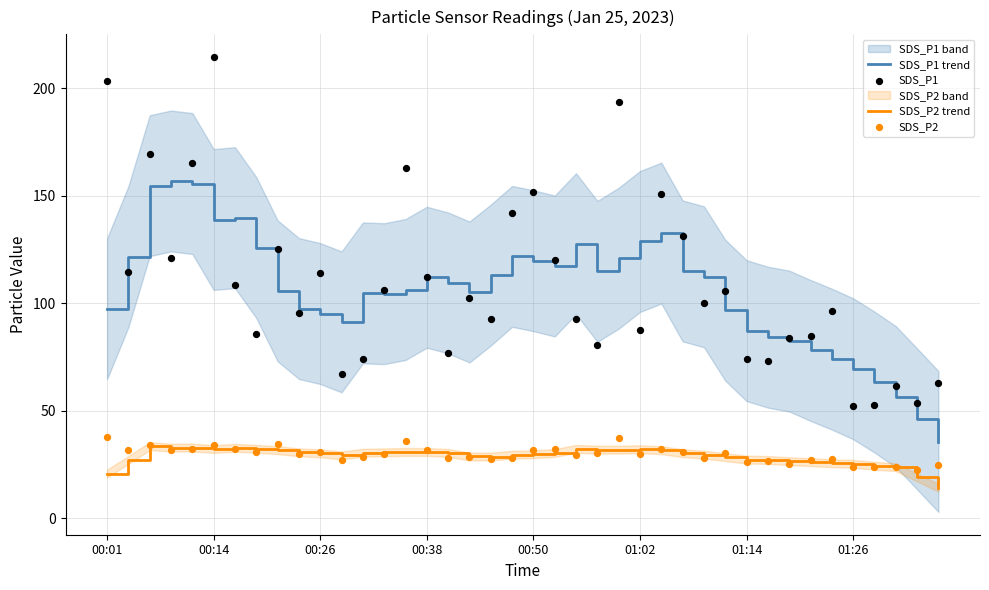

At how many categories does at least one series exceed 84?

34